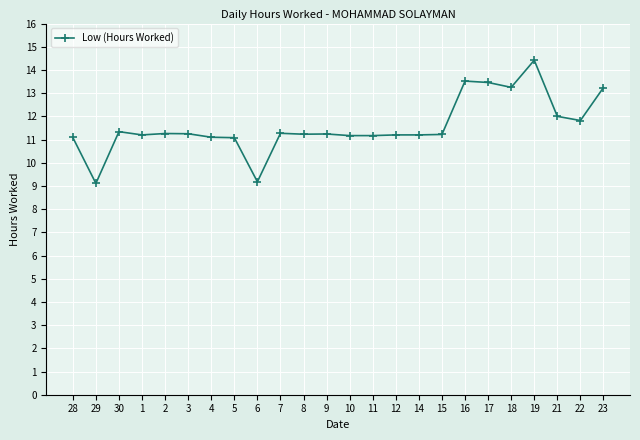

Does the chart display data point markers on the line(s)?

Yes